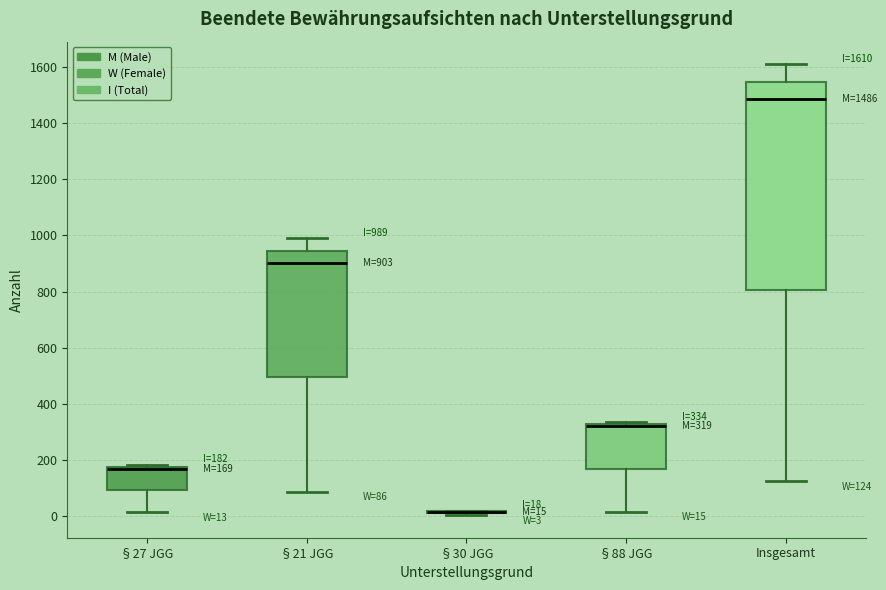

Which box is the tallest, from its lower edge to its upper edge?

Insgesamt